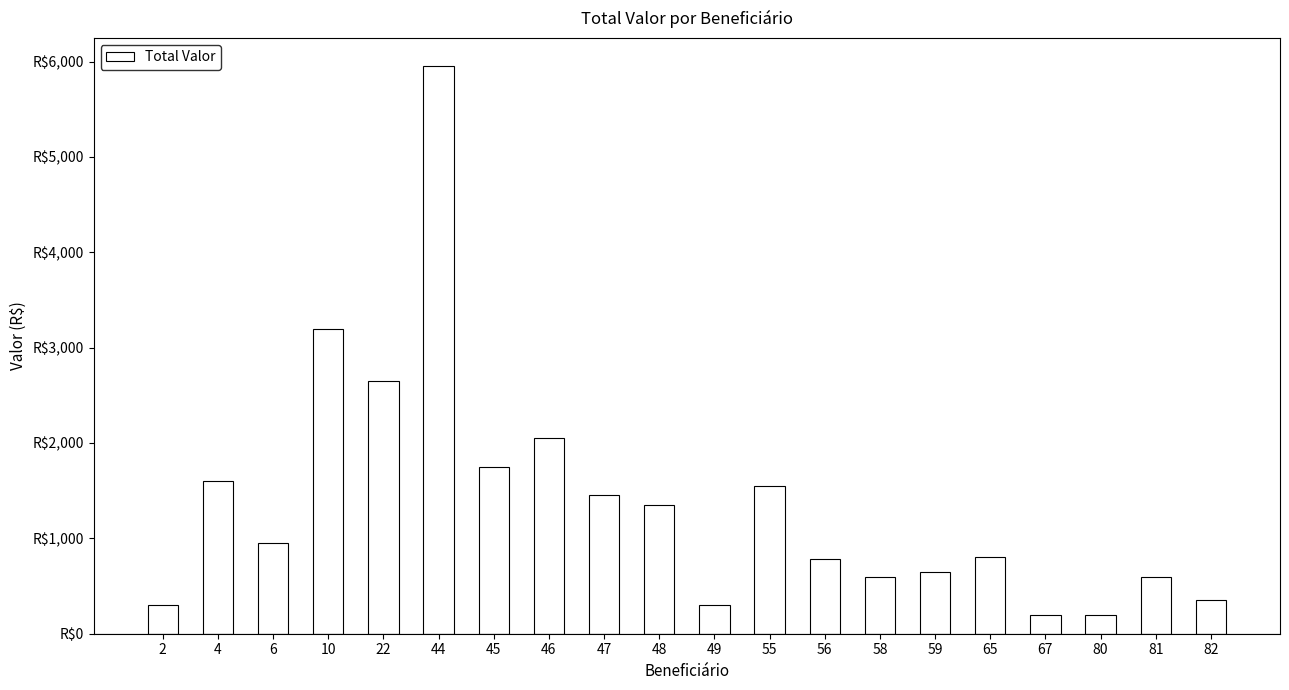

Is it true that the value at 2 is 300?

True